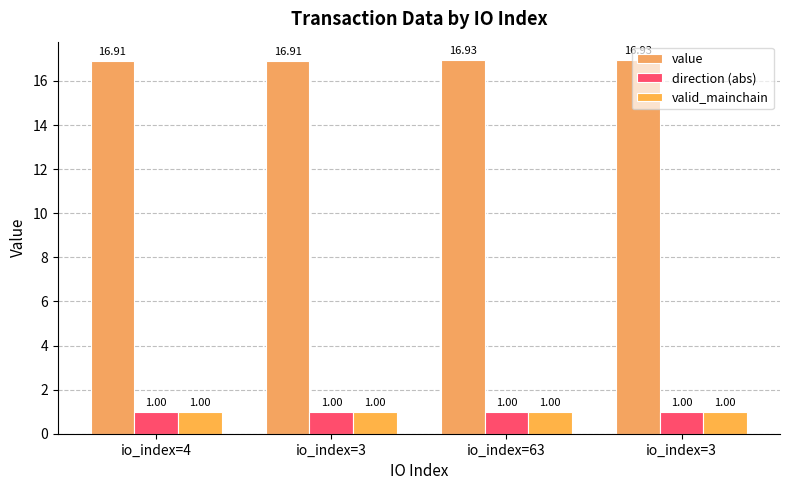

How many distinct data groups are displayed?

3